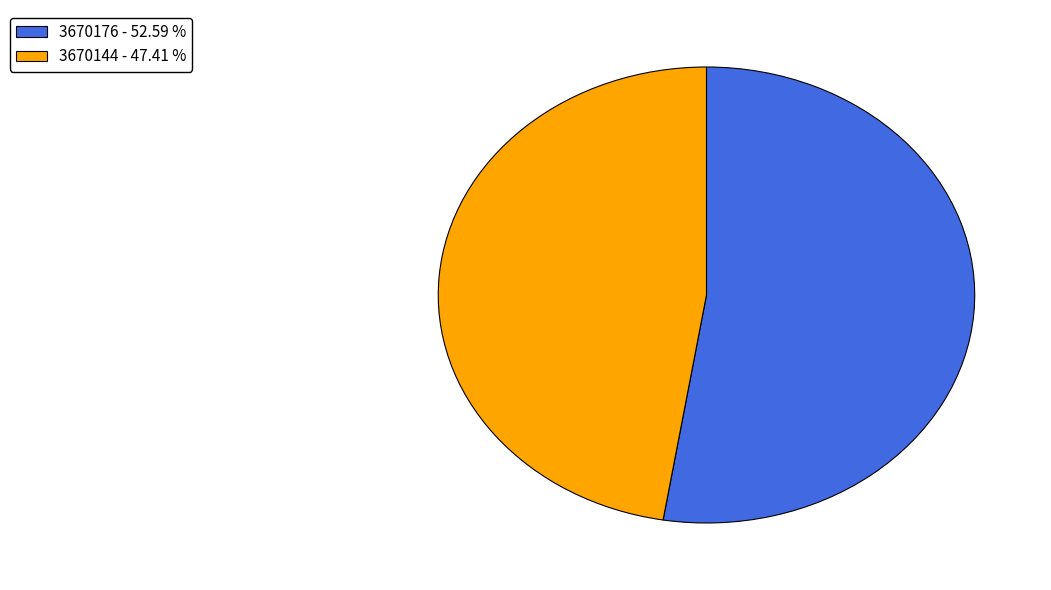

True or false: 3670144 accounts for 55% of the total.

False